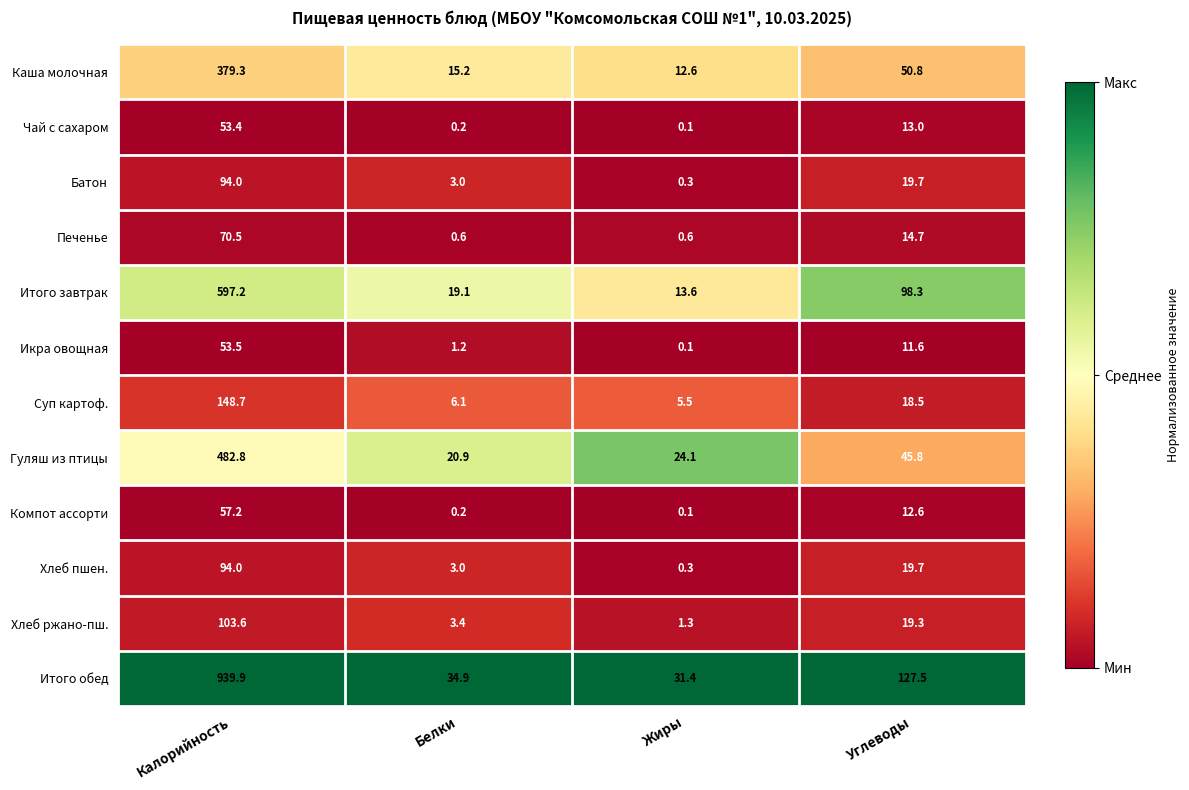

Between Белки and Жиры, which series saw the biggest shift?

Итого завтрак